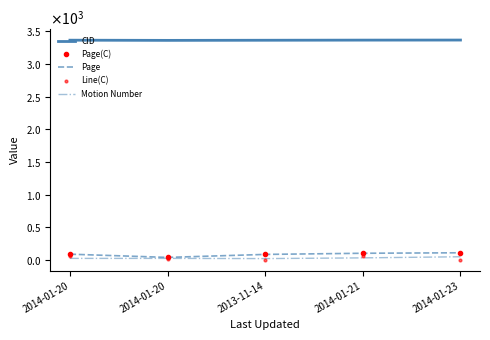

How many distinct data groups are displayed?

5